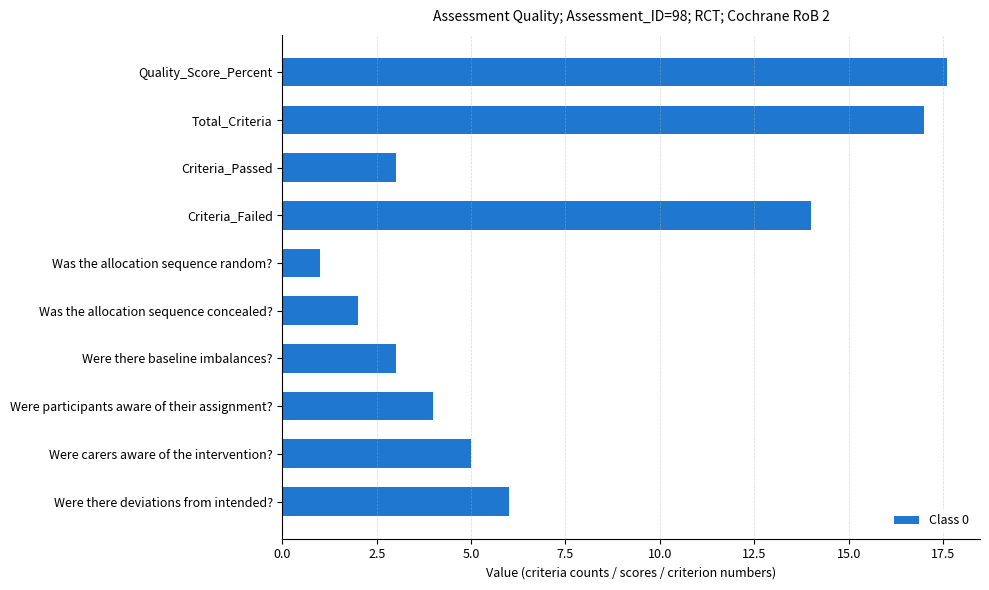

What is the difference between the maximum and minimum values?

16.6